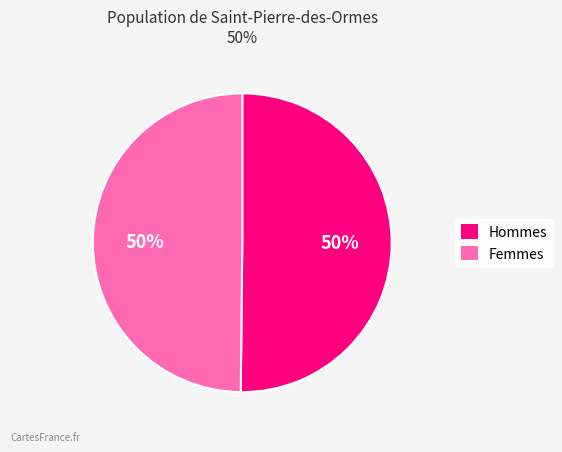

To the nearest percent, what is the average slice percentage?

50%